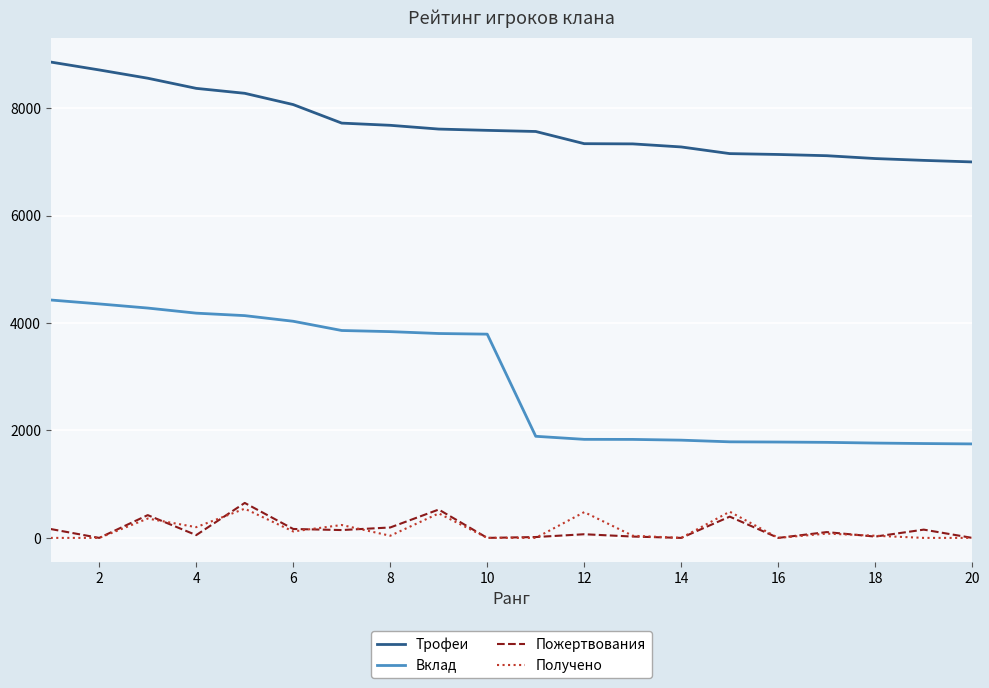

What is the difference between the second highest and minimum values in the Получено series?

488